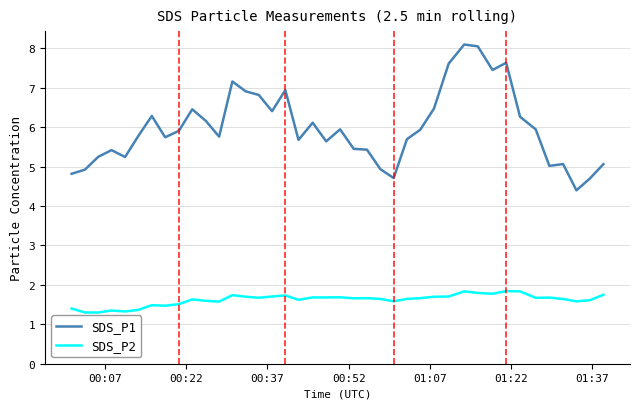

List the series in order of their peak value, lowest first.

SDS_P2, SDS_P1